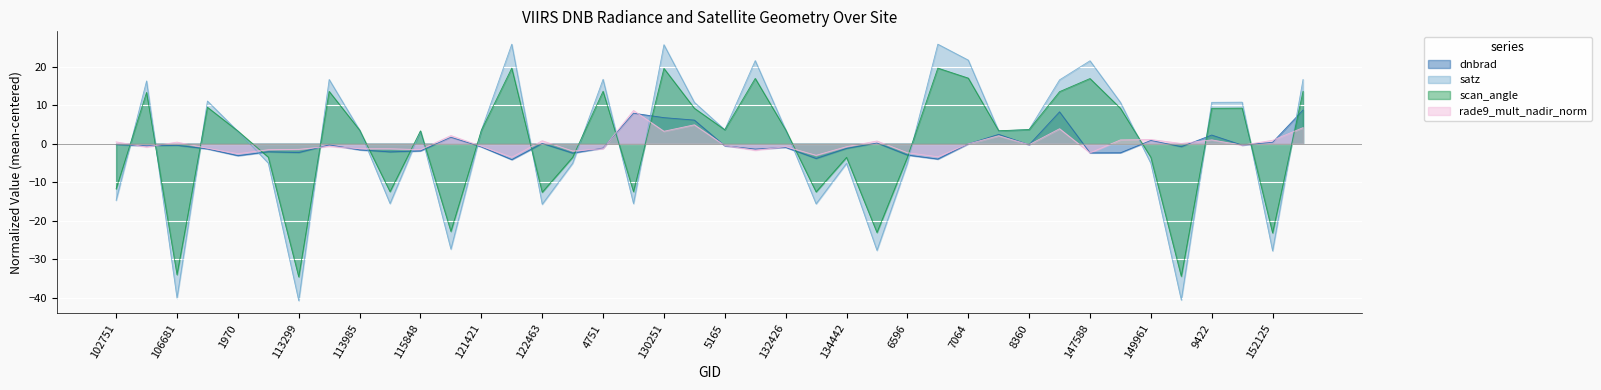

Which series has the largest total across all categories?

rade9_mult_nadir_norm